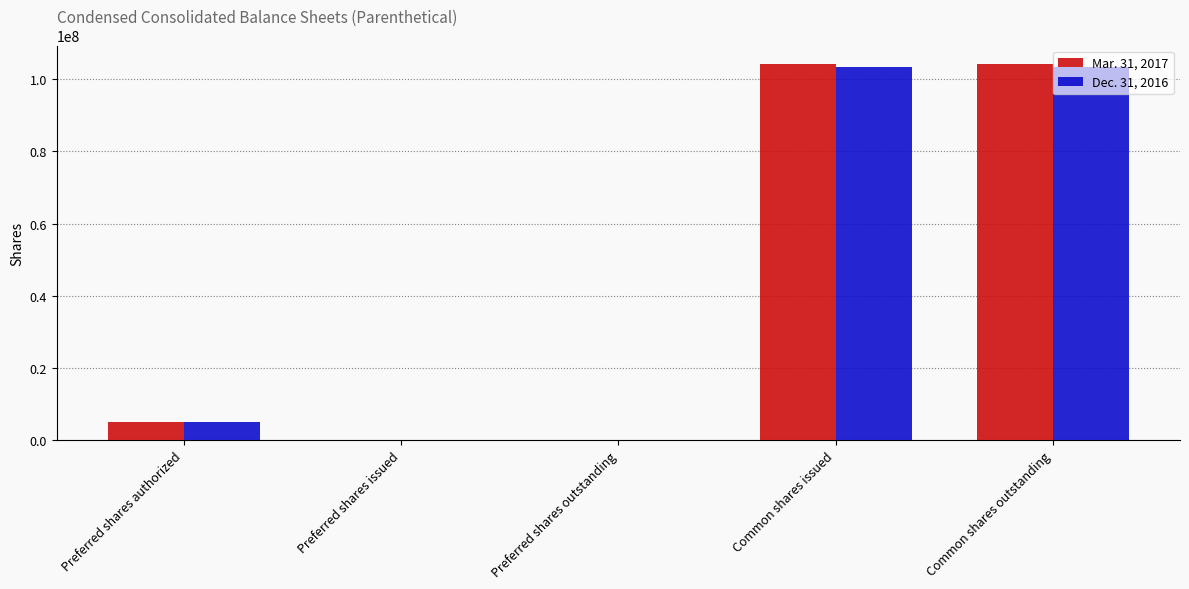

What are all the series names shown in the legend?

Mar. 31, 2017, Dec. 31, 2016